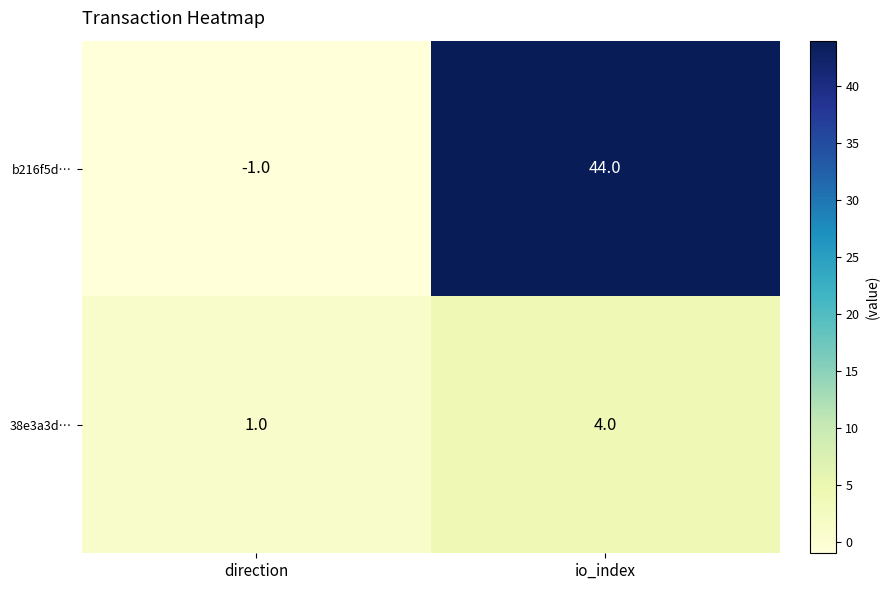

At which category is the sum across all series the highest?

io_index